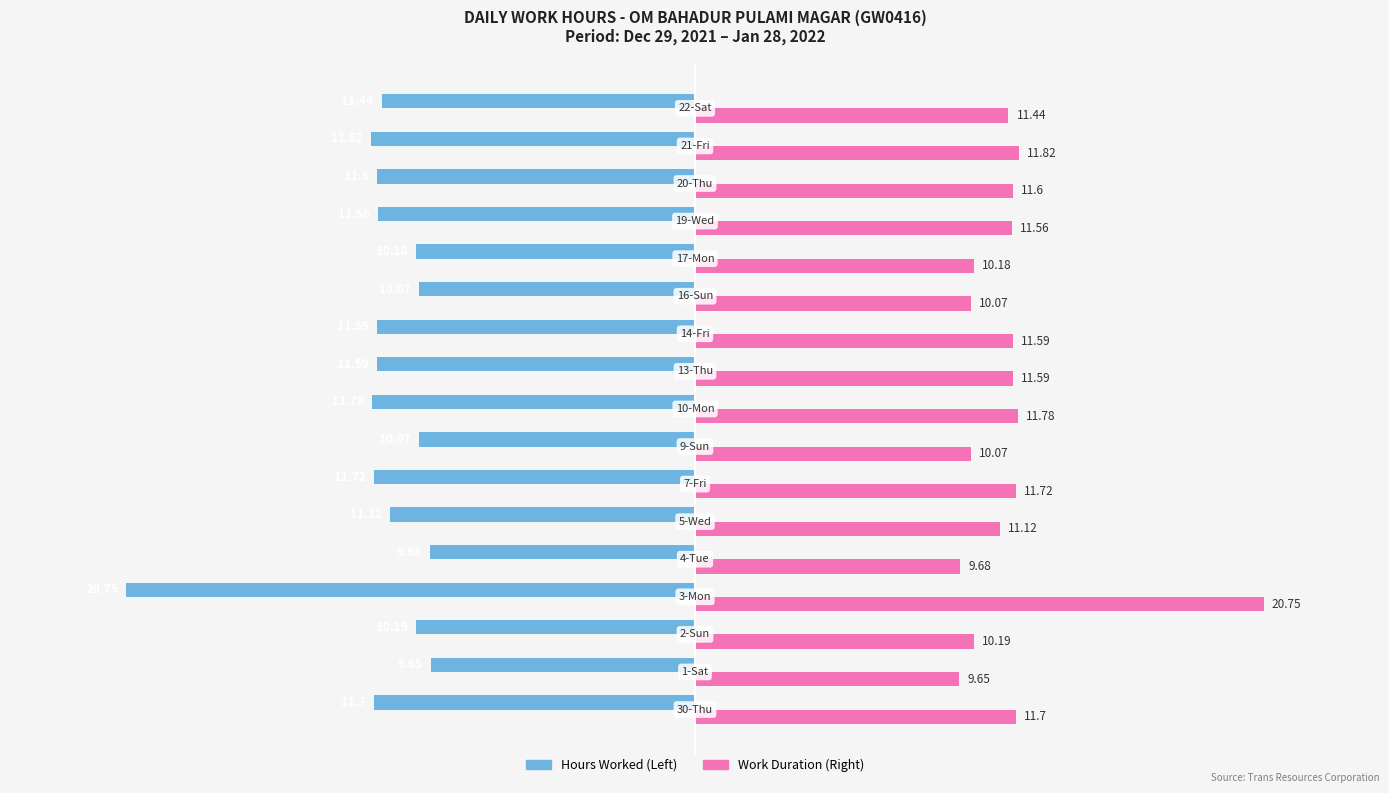

True or false: Hours Worked has a value of -11.9 at 0.

False